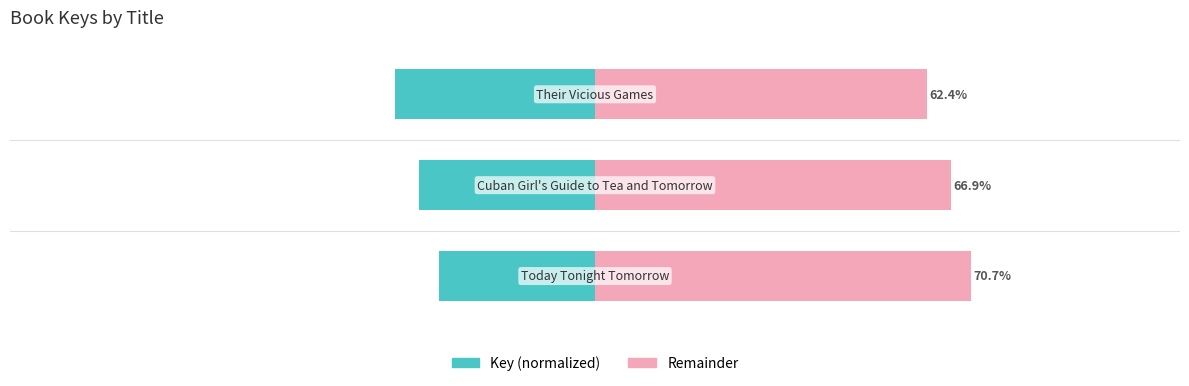

Is the value of Key (normalized) at 2 greater than the value of Remainder at 0?

No